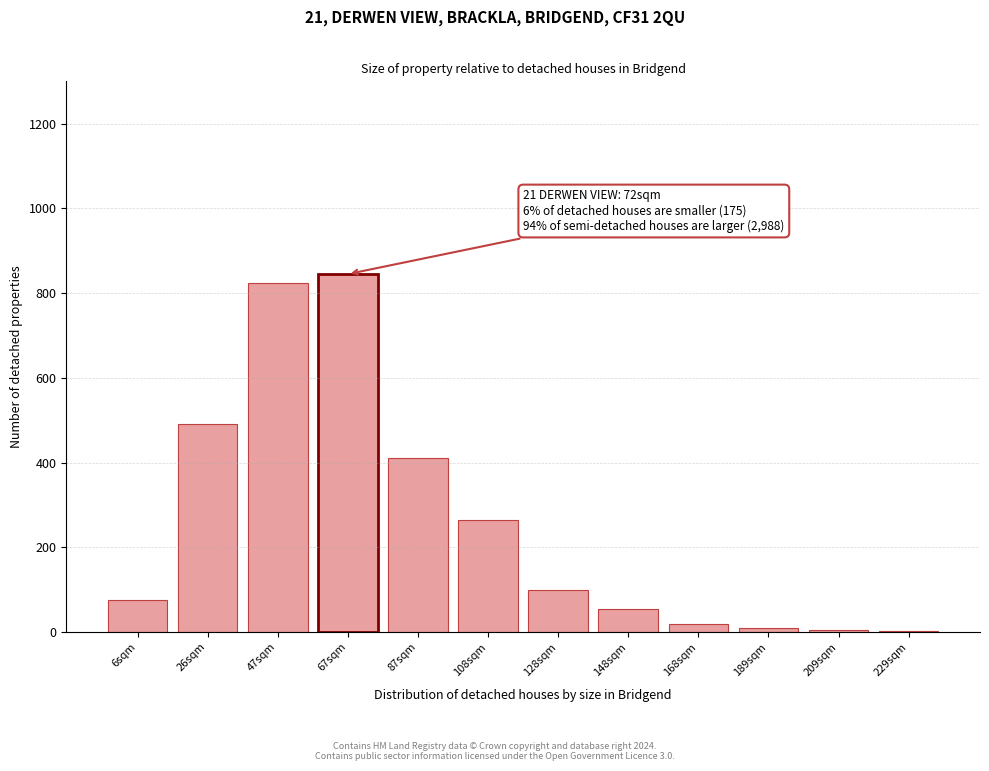

True or false: the data shows 55 at 148sqm.

True